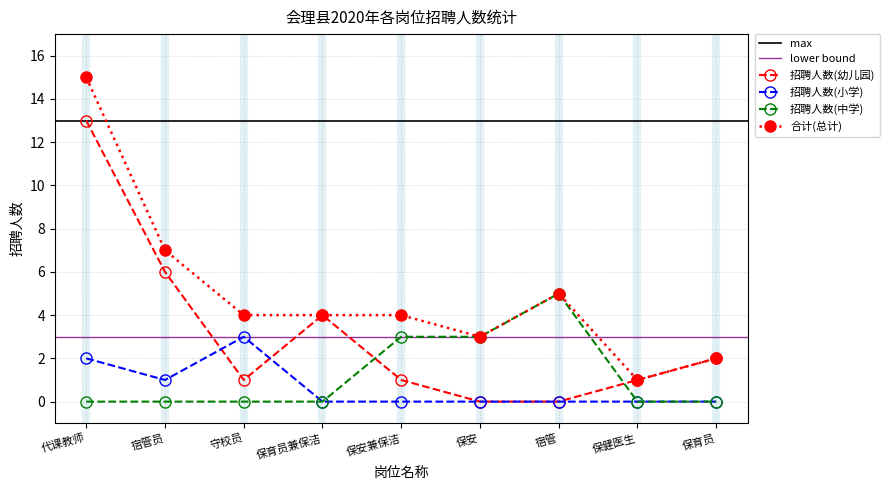

At 守校员, list the series in order from largest to smallest.

招聘人数(小学), 招聘人数(幼儿园), 招聘人数(中学)